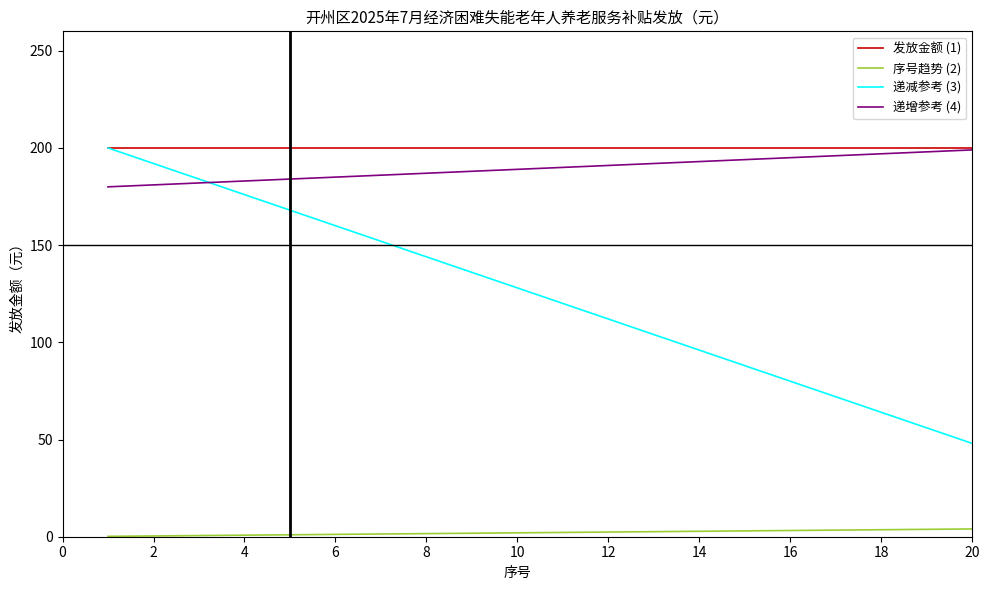

True or false: 序号趋势 (2) and 递减参考 (3) cross at least once.

False